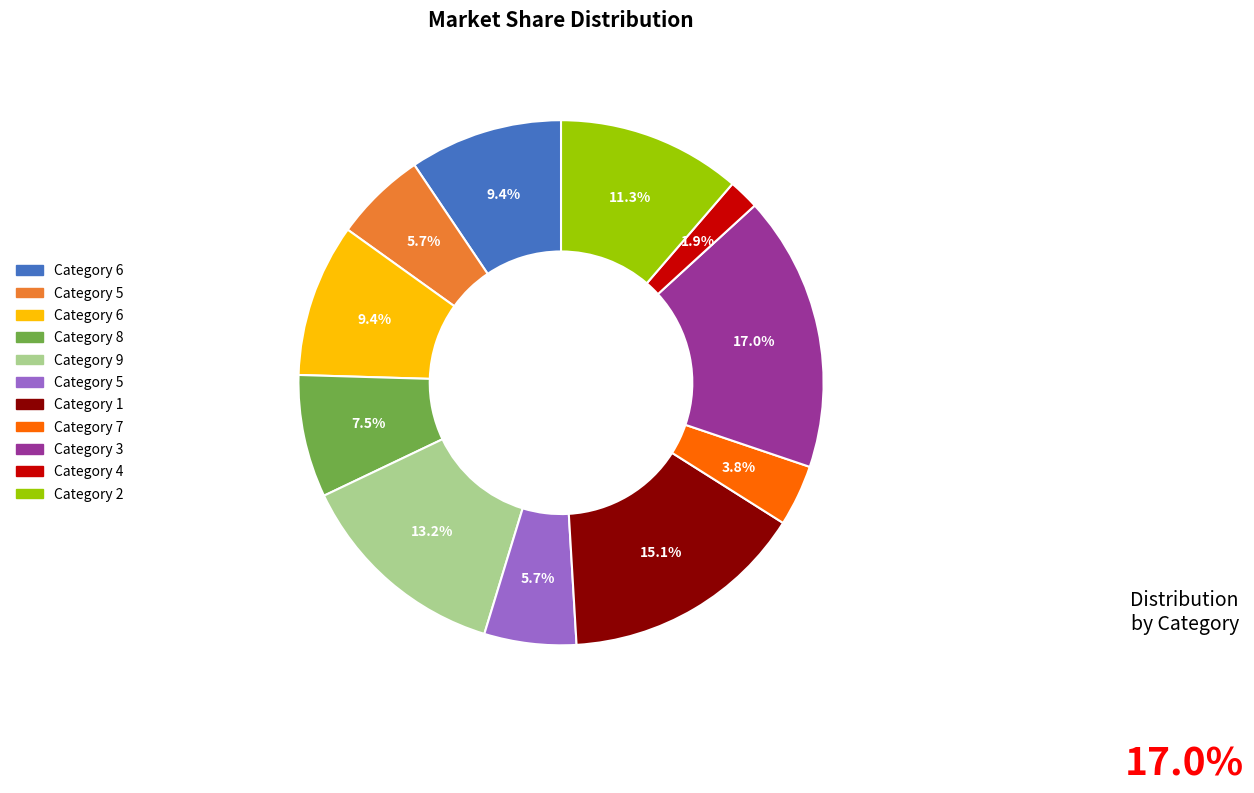

Is there any slice that represents more than half of the pie?

No